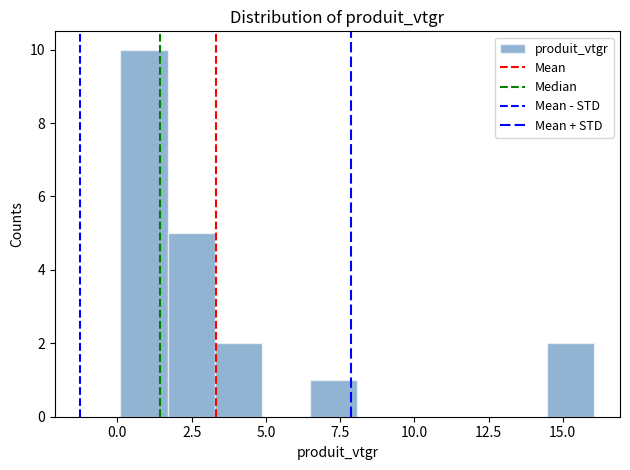

Read against the x-axis, roughly where is the centre of the tallest bar?

1.0